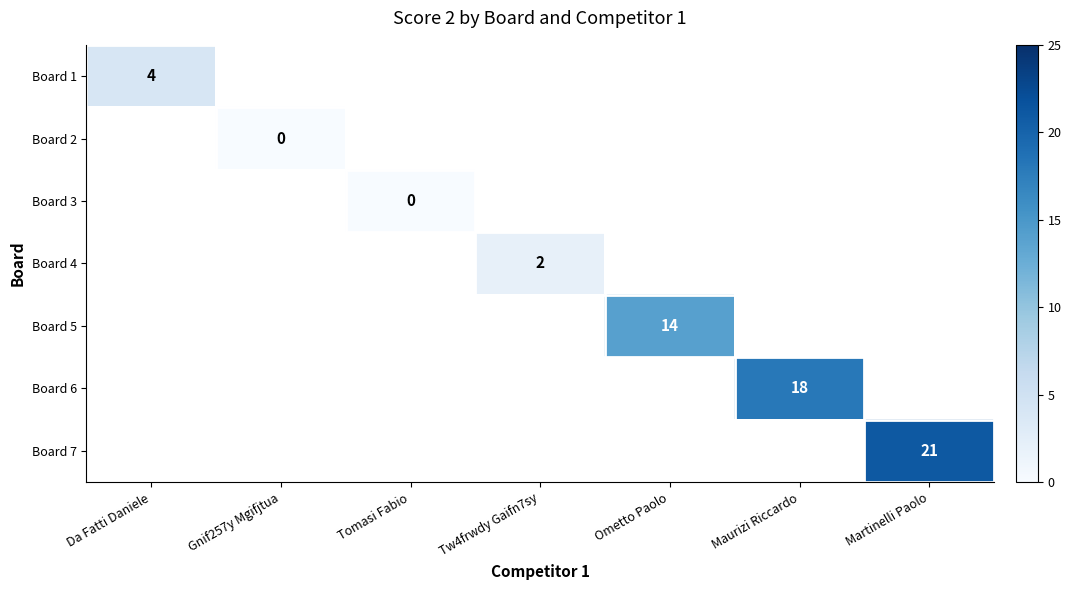

The Board 7 series shows 11 at Martinelli Paolo. True or false?

False